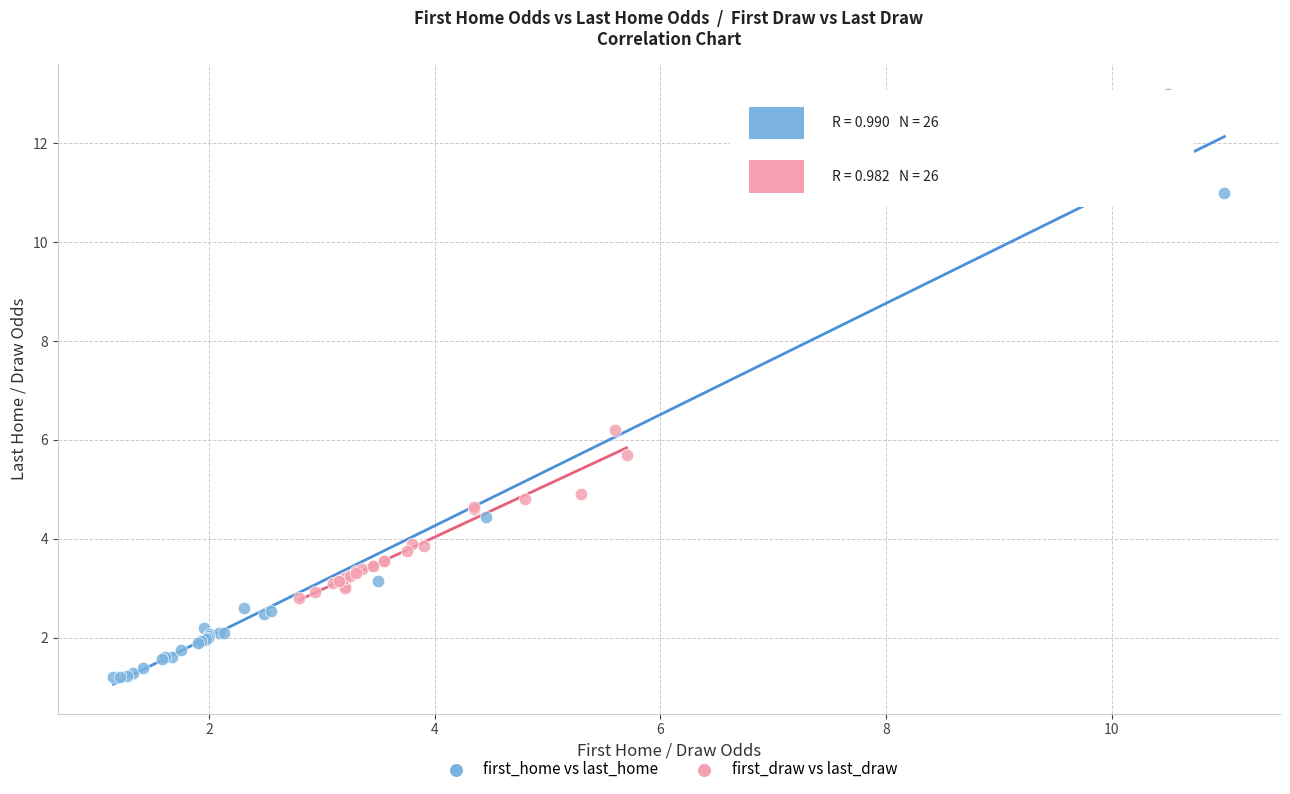

Which series contains the highest Y value?

first_home vs last_home